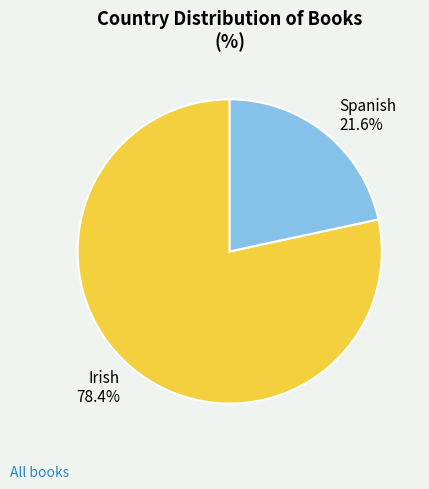

True or false: Spanish accounts for 31% of the total.

False